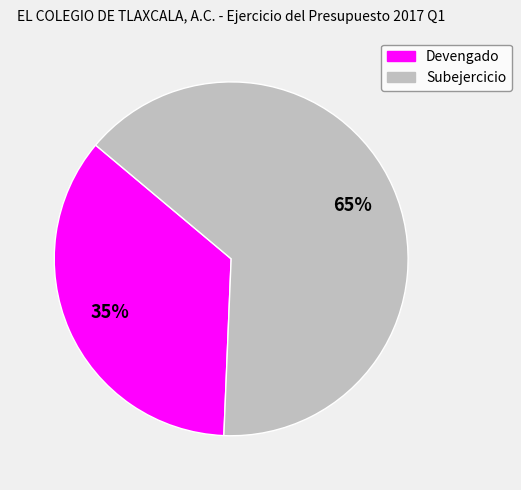

The Devengado slice represents 35% of the pie. True or false?

True